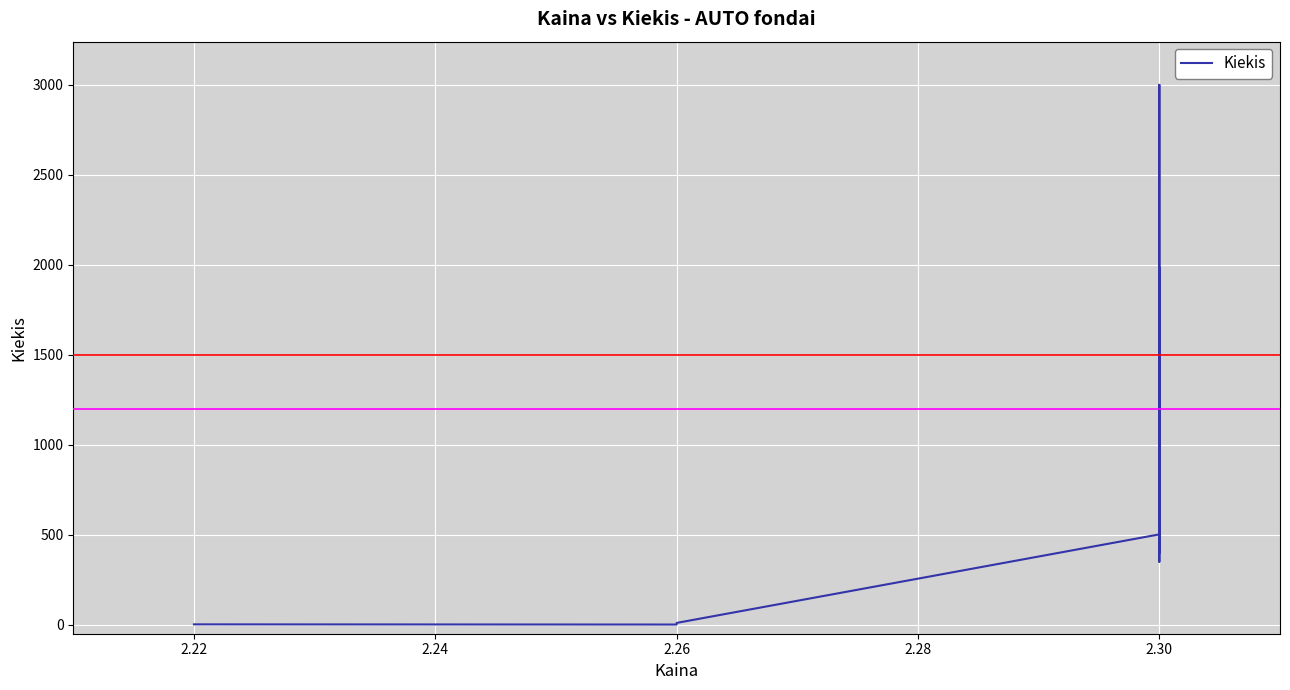

What is the difference between the maximum and minimum values?

2999